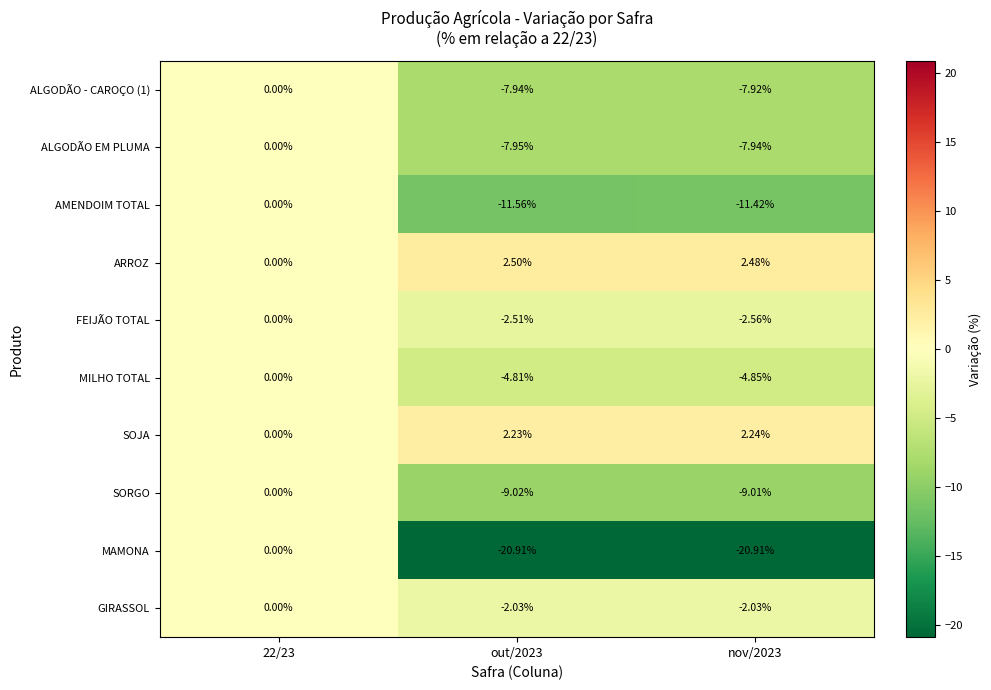

Is the value of AMENDOIM TOTAL at out/2023 greater than the value of SOJA at 22/23?

No